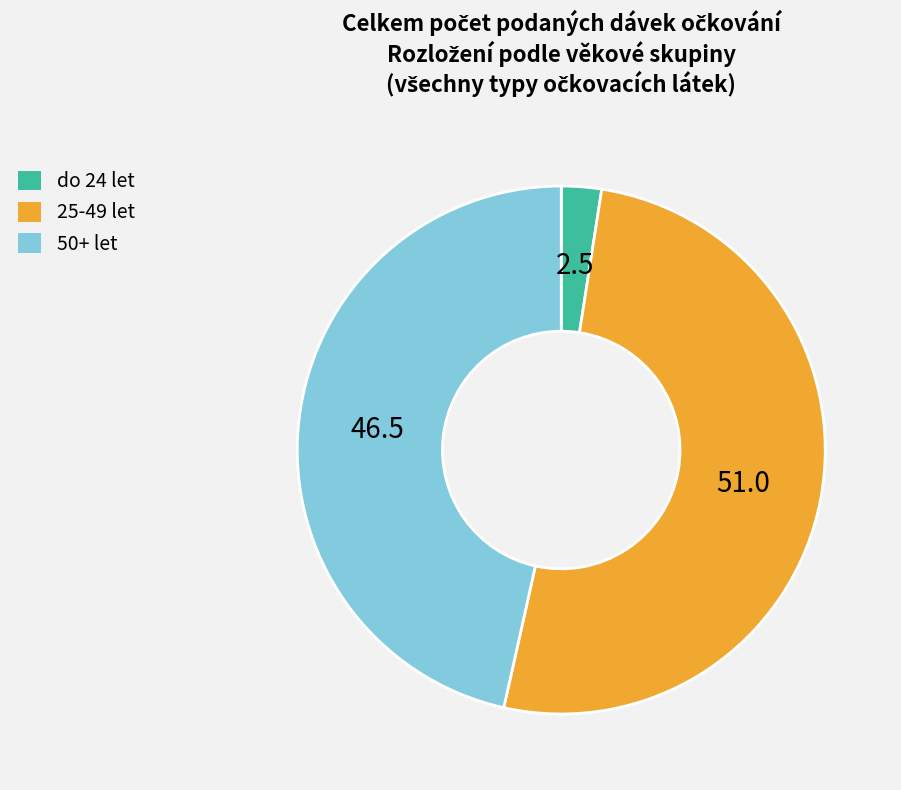

Is there a majority slice in this chart?

Yes